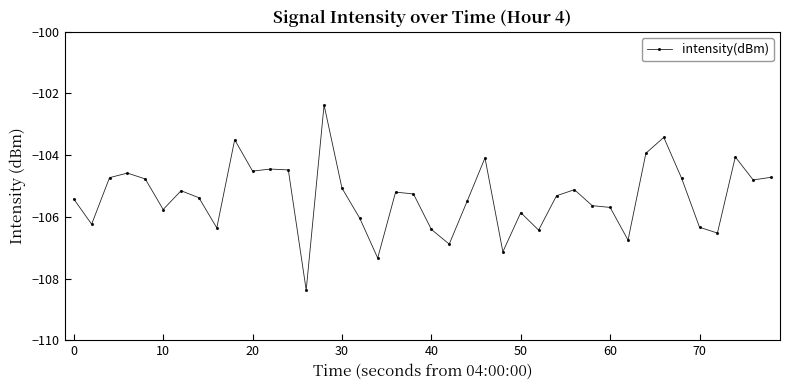

What is the minimum value shown in the chart?

-108.4